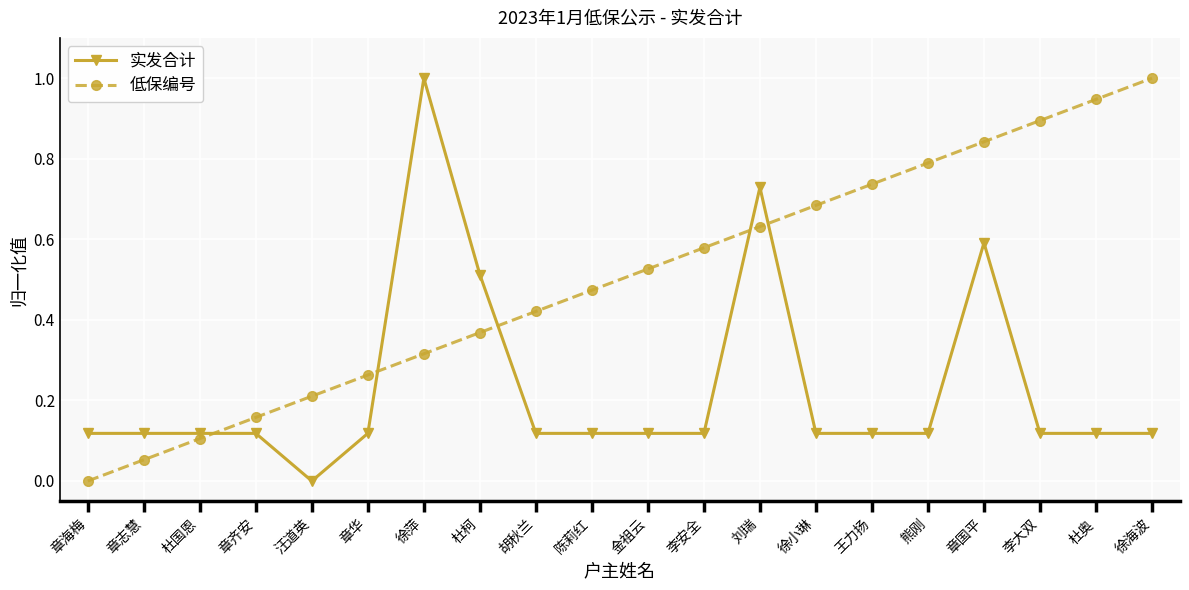

The 低保编号 series shows 0.0 at 章齐安. True or false?

False